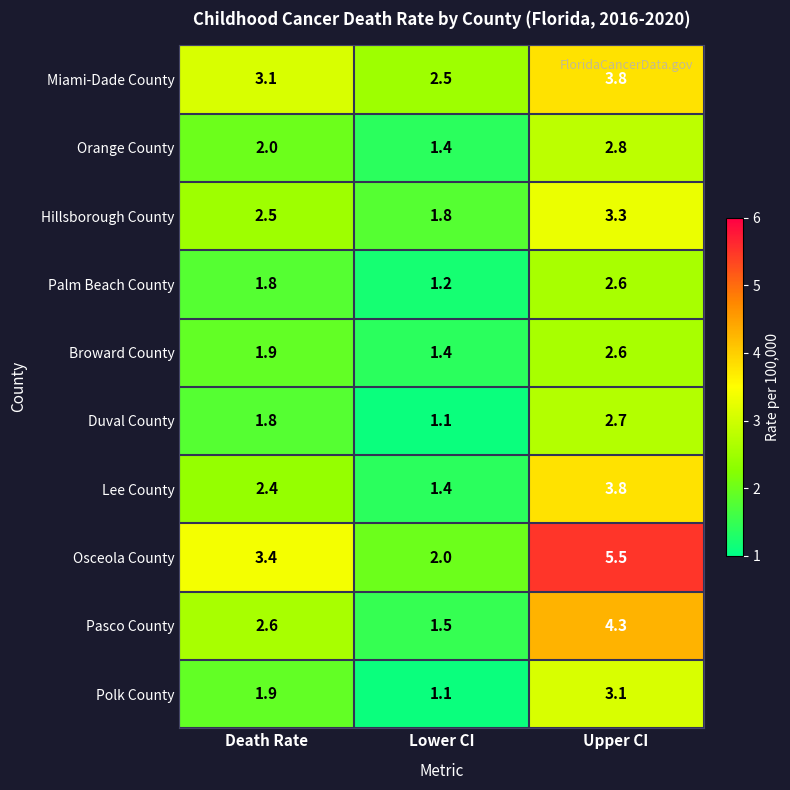

The Duval County series shows 1.8 at Death Rate. True or false?

True